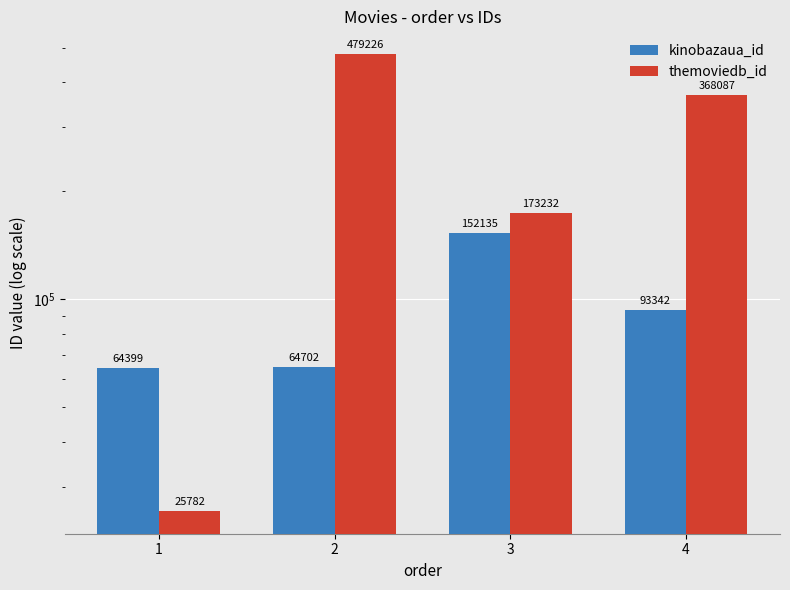

The kinobazaua_id series shows 41460 at 1. True or false?

False